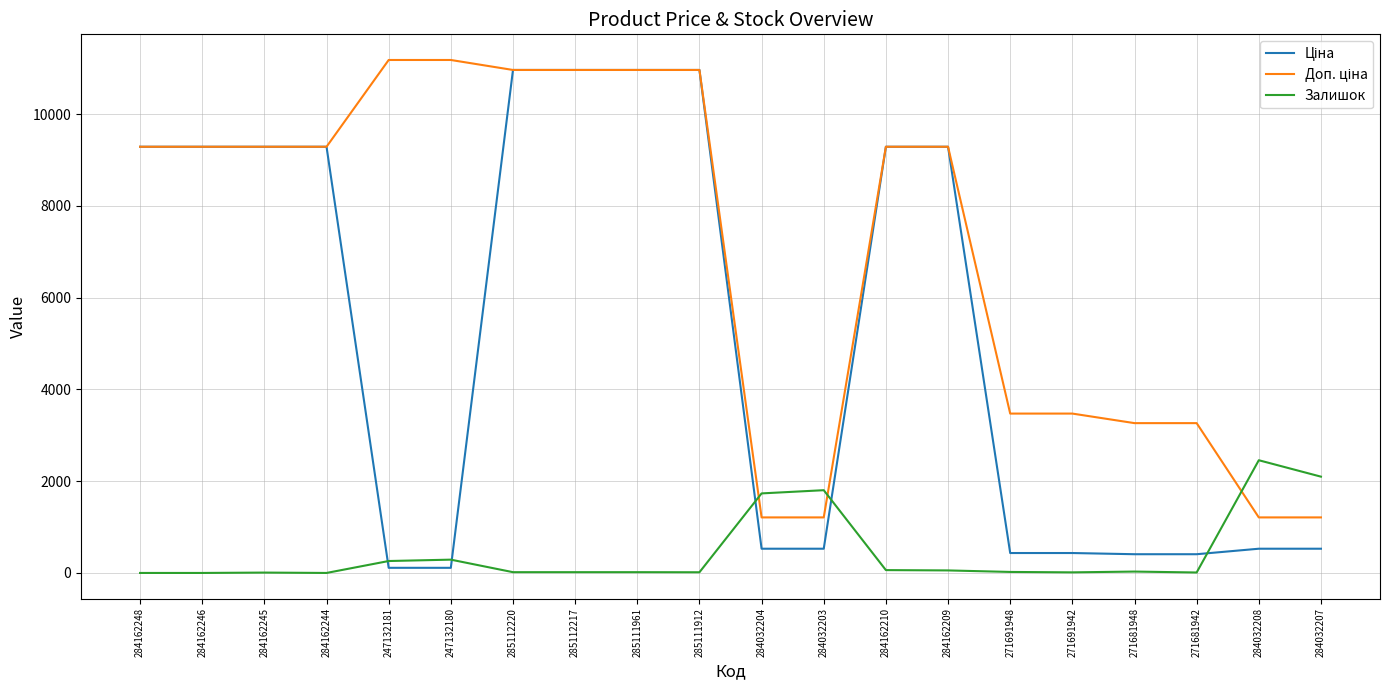

What is the maximum value for Залишок?

2457.0